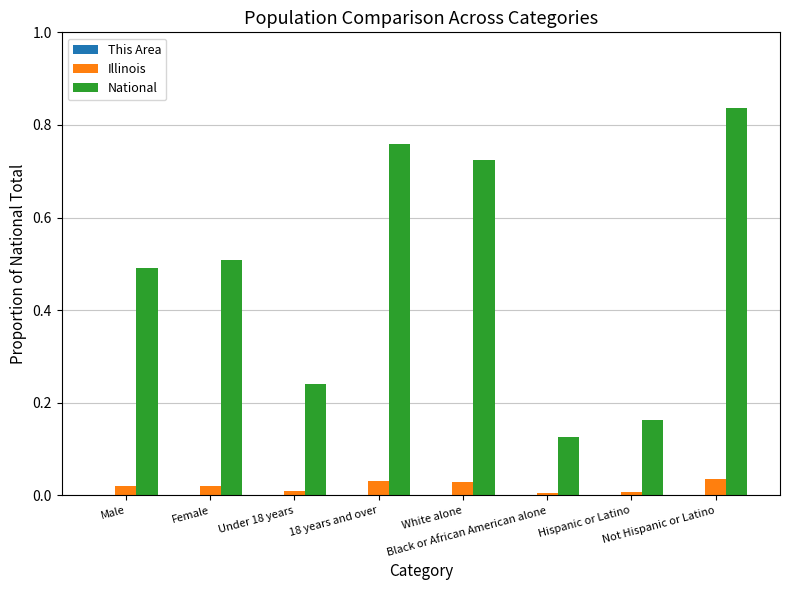

Are the bars grouped side by side (vs. stacked)?

Yes